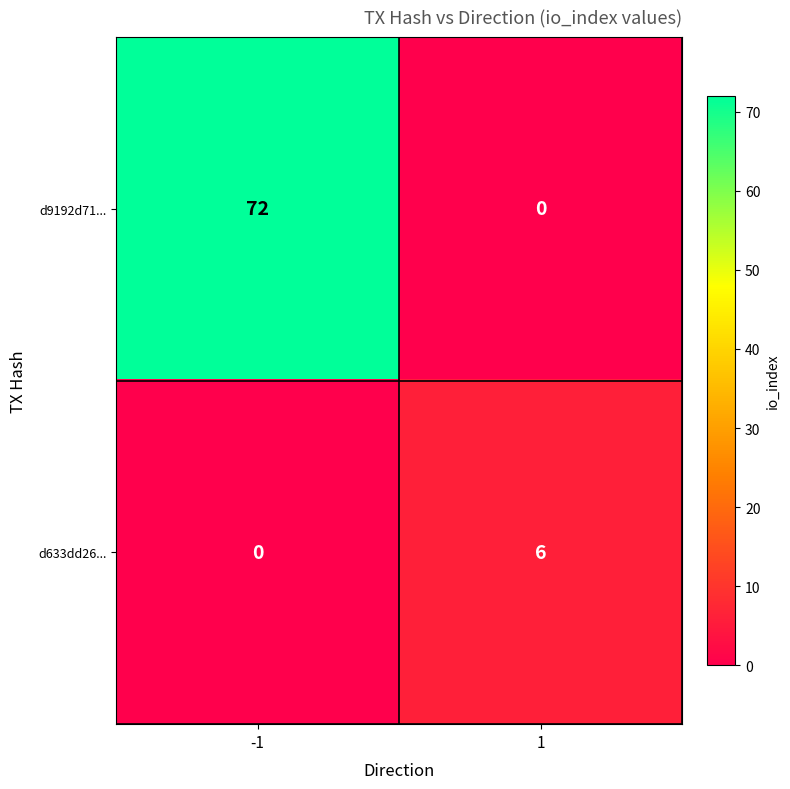

Which series has the largest total across all categories?

d9192d71...